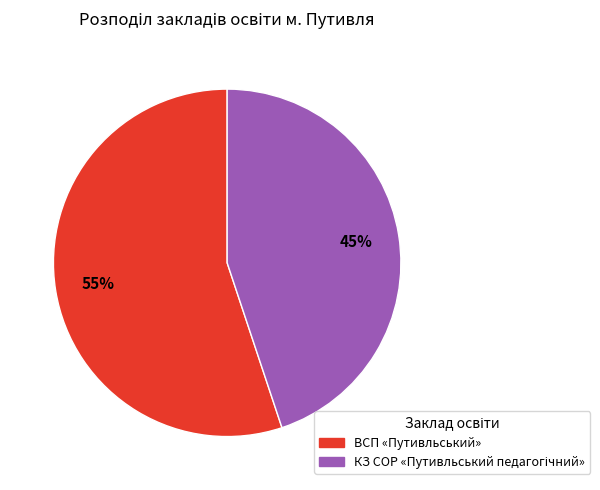

To the nearest percent, what is the difference between the largest and smallest slice percentages?

10%